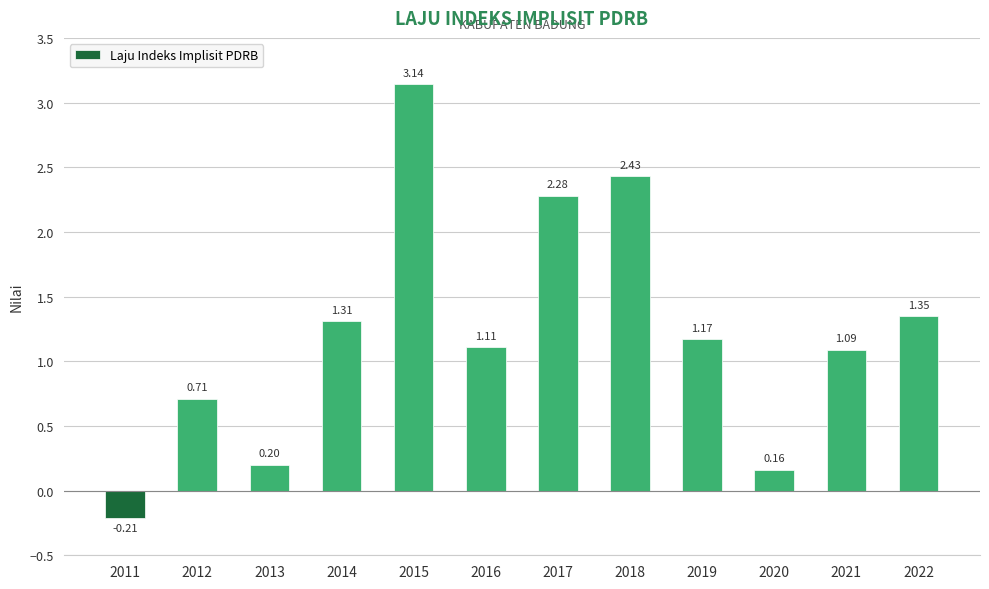

What is the sum of the values at 2015 and 2014?

4.5